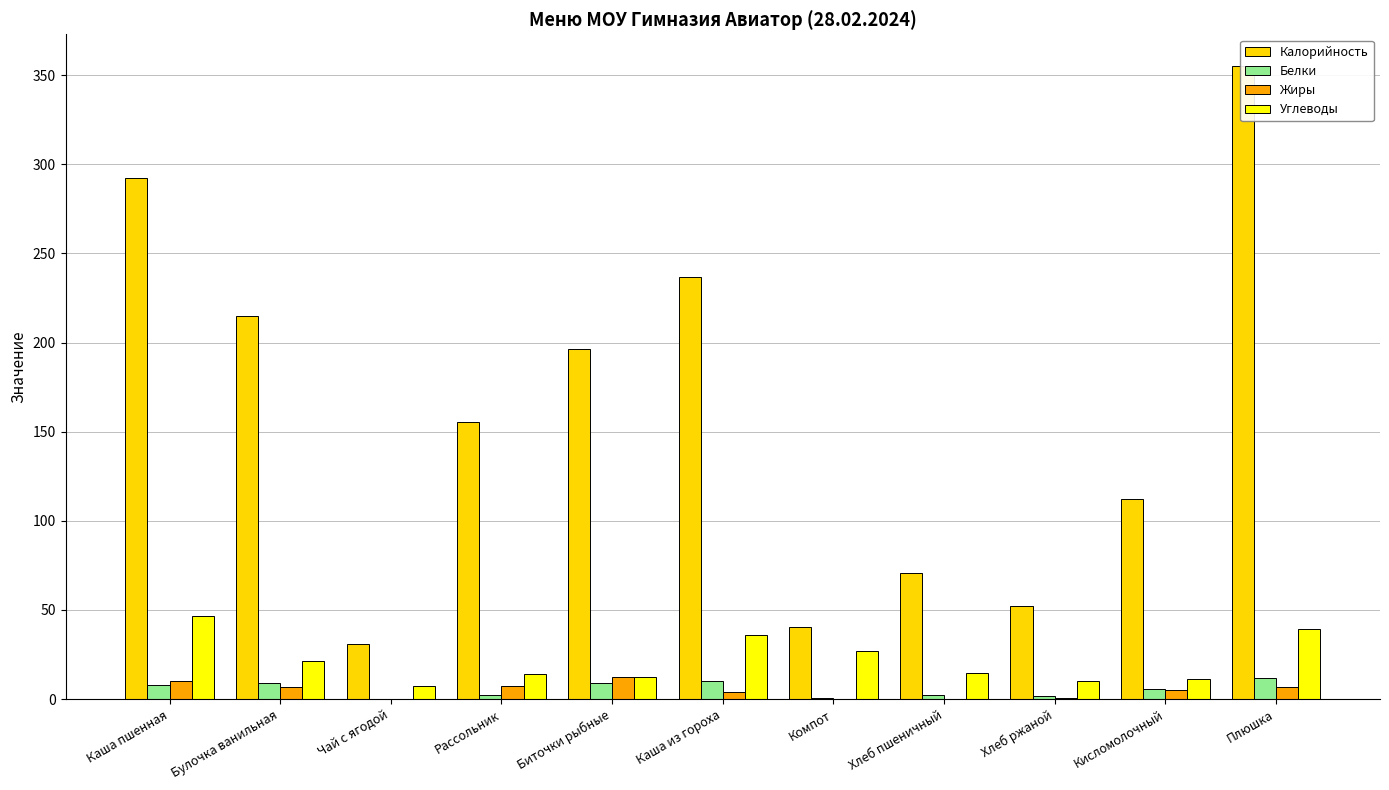

Count the number of categories in the chart.

11